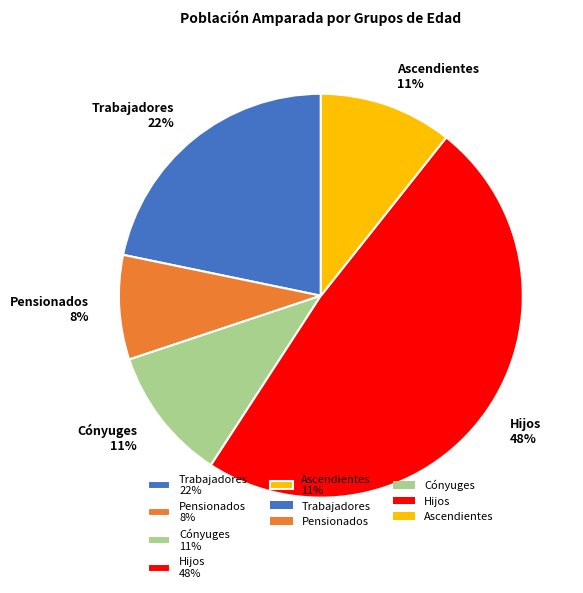

What percentage is the Trabajadores 22% slice, to the nearest percent?

22%